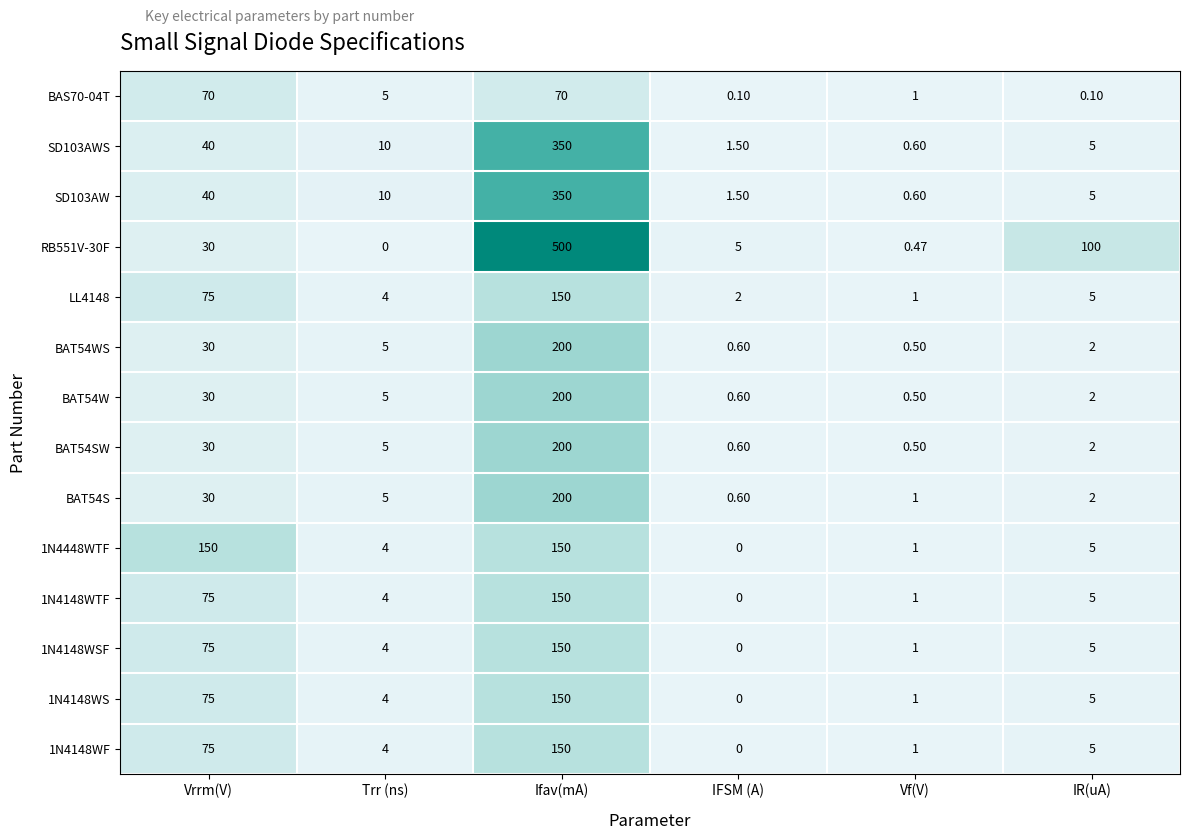

At which label does BAT54SW reach its minimum?

Vf(V)